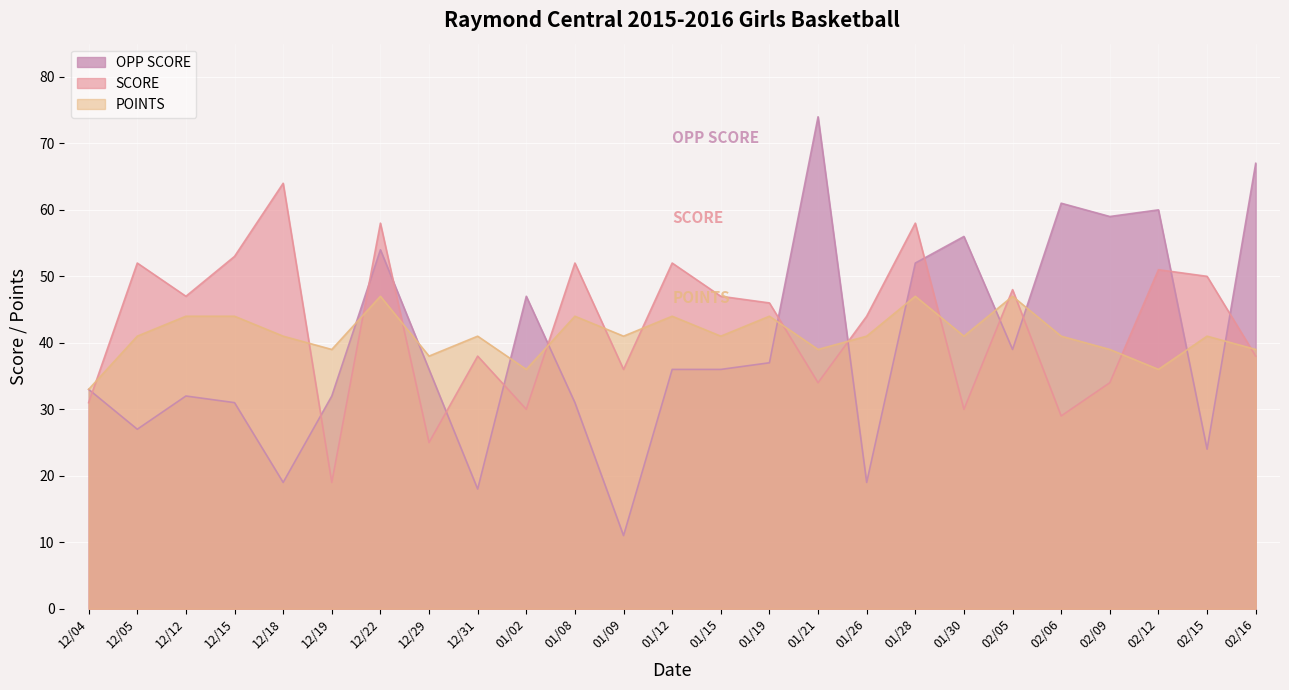

How many intersections are there between SCORE and POINTS?

14